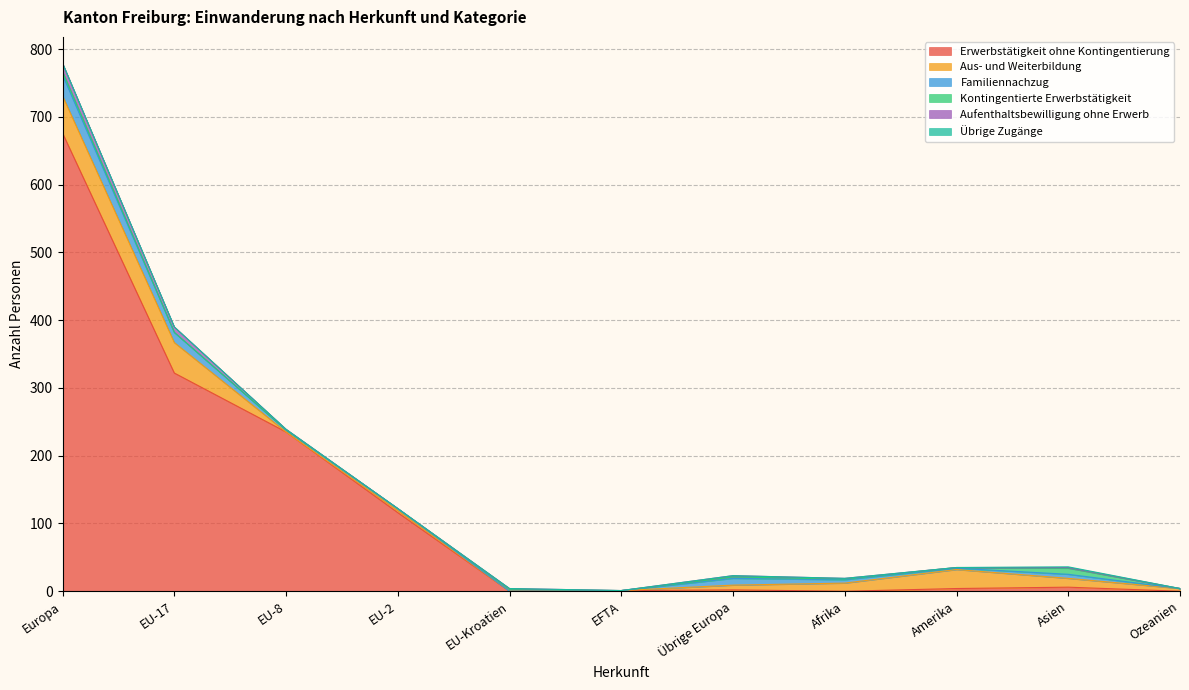

At Asien, list the series in order from largest to smallest.

Aus- und Weiterbildung, Kontingentierte Erwerbstätigkeit, Erwerbstätigkeit ohne Kontingentierung, Familiennachzug, Aufenthaltsbewilligung ohne Erwerb, Übrige Zugänge